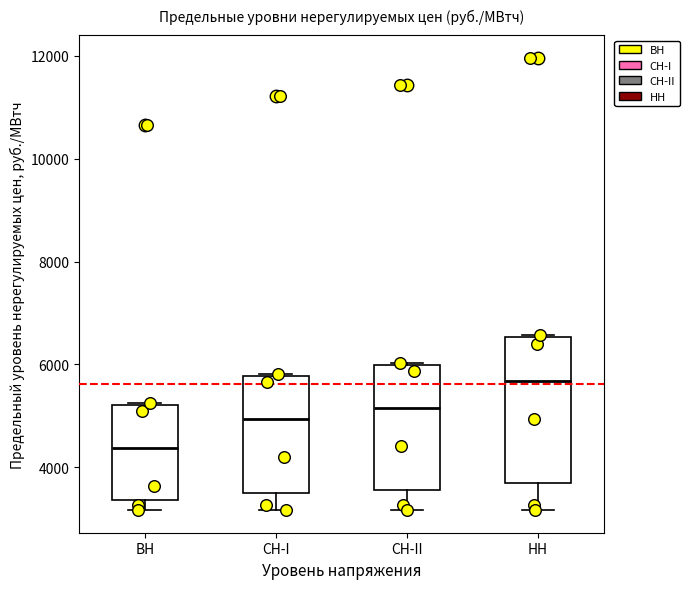

Reading left to right, transcribe this box plot: for each box, give where its median line is, the range the box spans, and where its two whiskers end, as read against the y-axis. The values are not printed on the chart, so give them approximately, as read against the axis.

ВН: median 4400, box 3400 to 5200, whiskers 3200 to 5200
СН-I: median 5000, box 3600 to 5800, whiskers 3200 to 5800
СН-II: median 5200, box 3600 to 6000, whiskers 3200 to 6000
НН: median 5600, box 3600 to 6600, whiskers 3200 to 6600